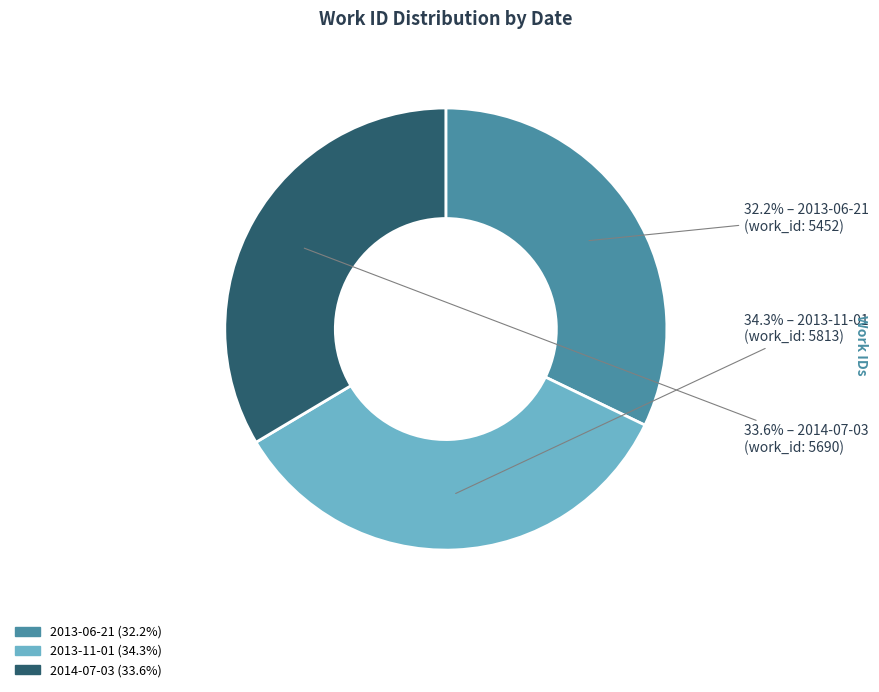

To the nearest percent, what portion does 2013-06-21 represent?

32%